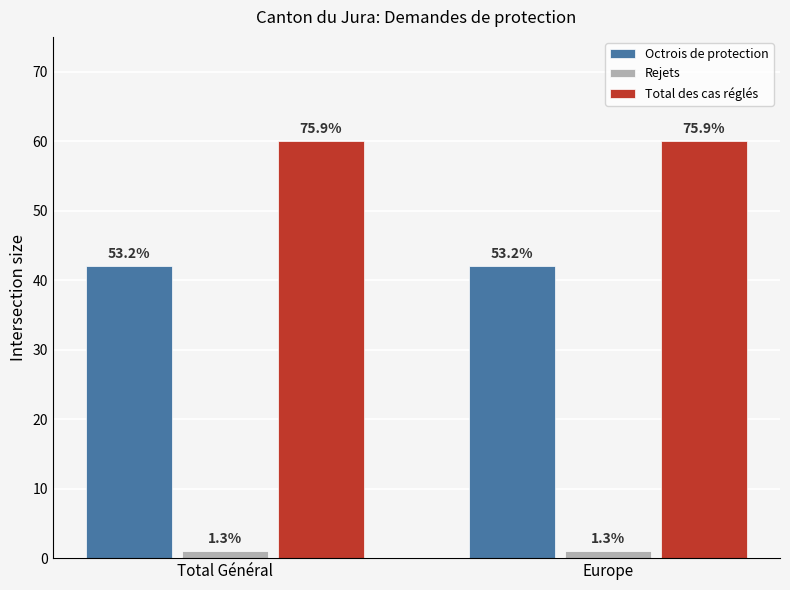

What position from the left is Total Général?

1